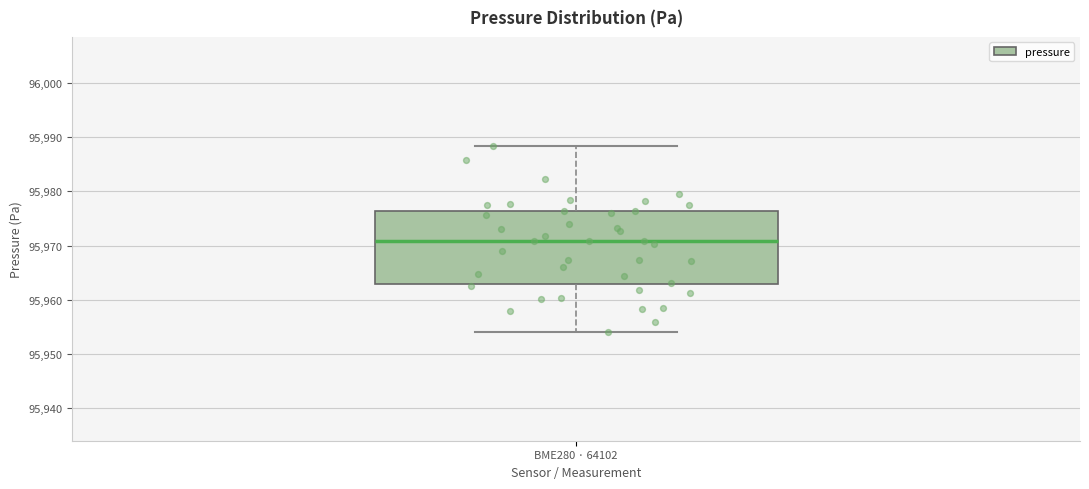

Where does the upper whisker of the box for BME280 · 64102 end on the y-axis? The values are not printed on the chart, so give them approximately, as read against the axis.

95988